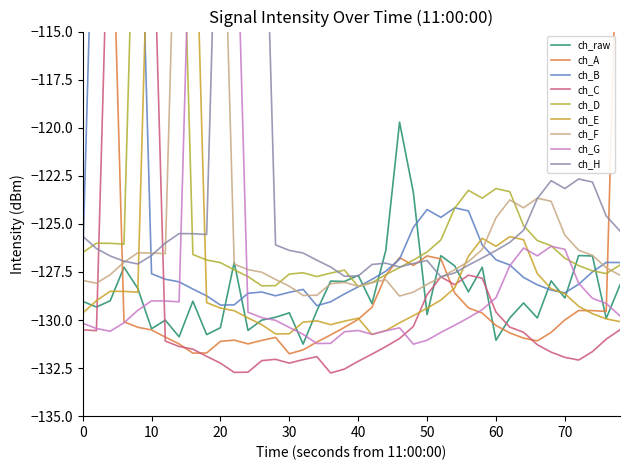

True or false: the data has more than 2 interior local peaks.

True